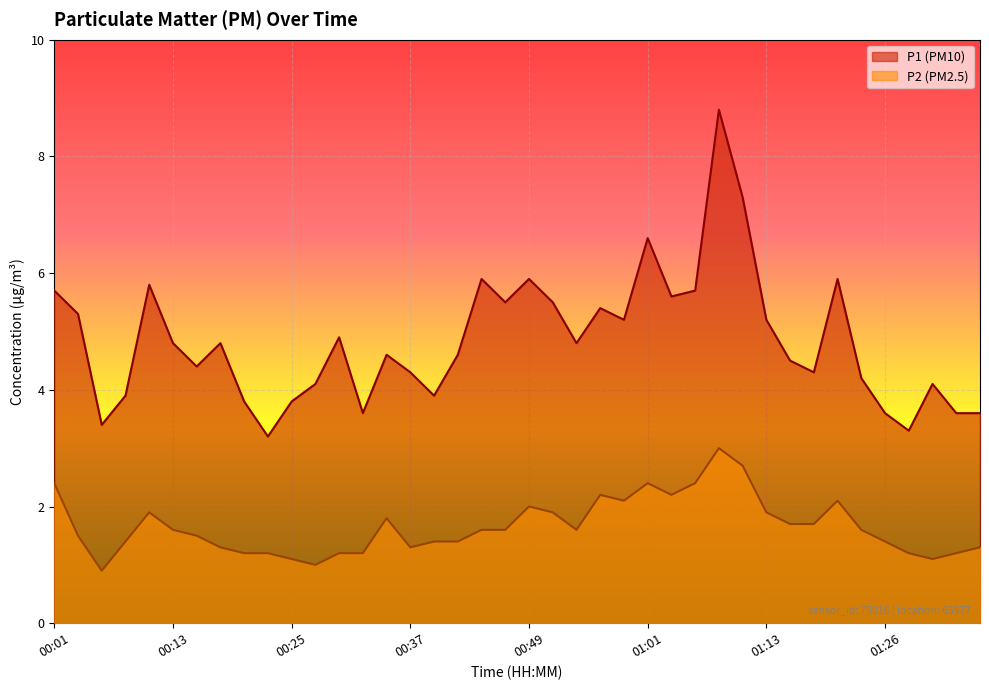

Which series has the widest spread of values?

P1 (PM10)